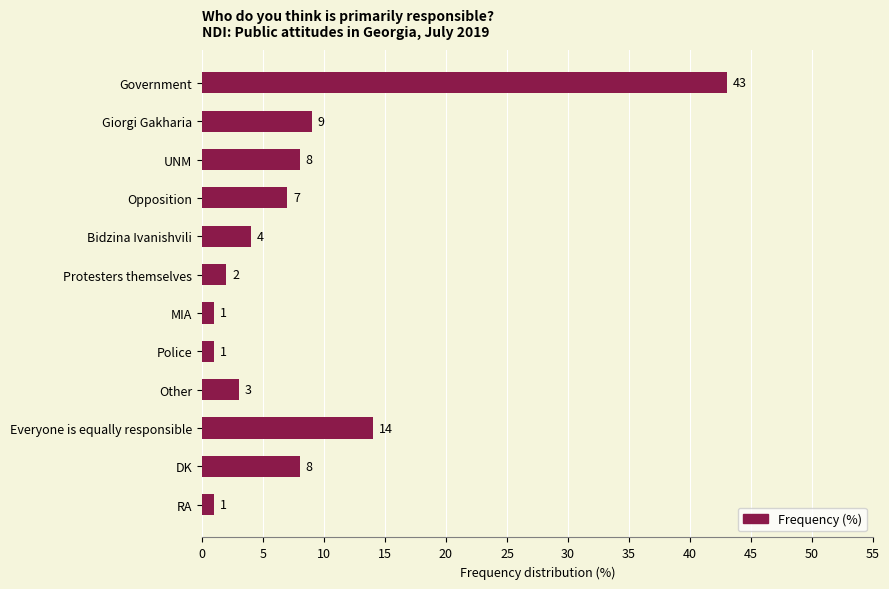

What is the difference between the second highest and minimum values?

13